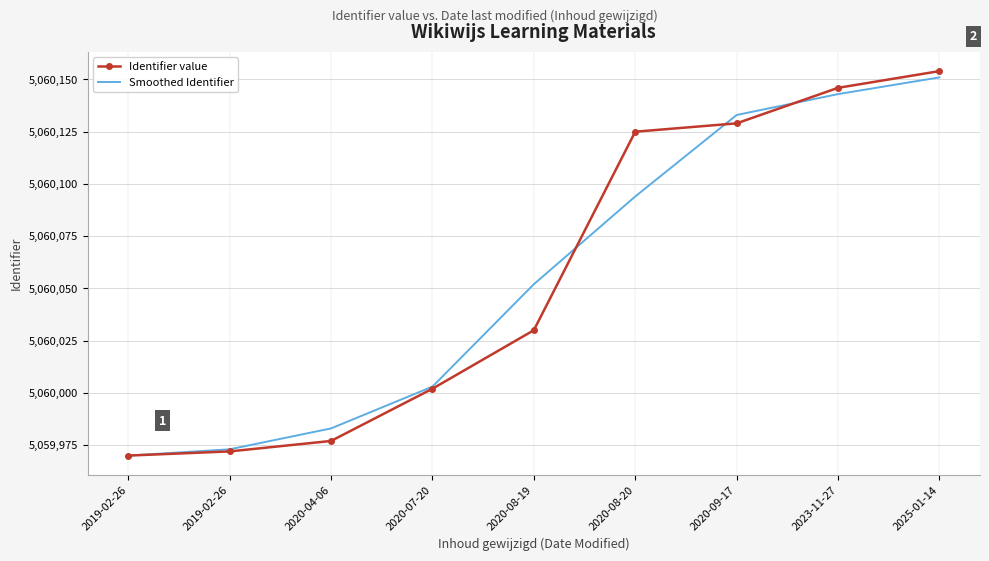

Reading left to right, list all the values displayed in this chart.

Identifier value: 5059970	5059972	5059977	5060002	5060030	5060125	5060129	5060146	5060154
Smoothed Identifier: 5059970	5059973	5059983	5060003	5060052	5060094	5060133	5060143	5060151